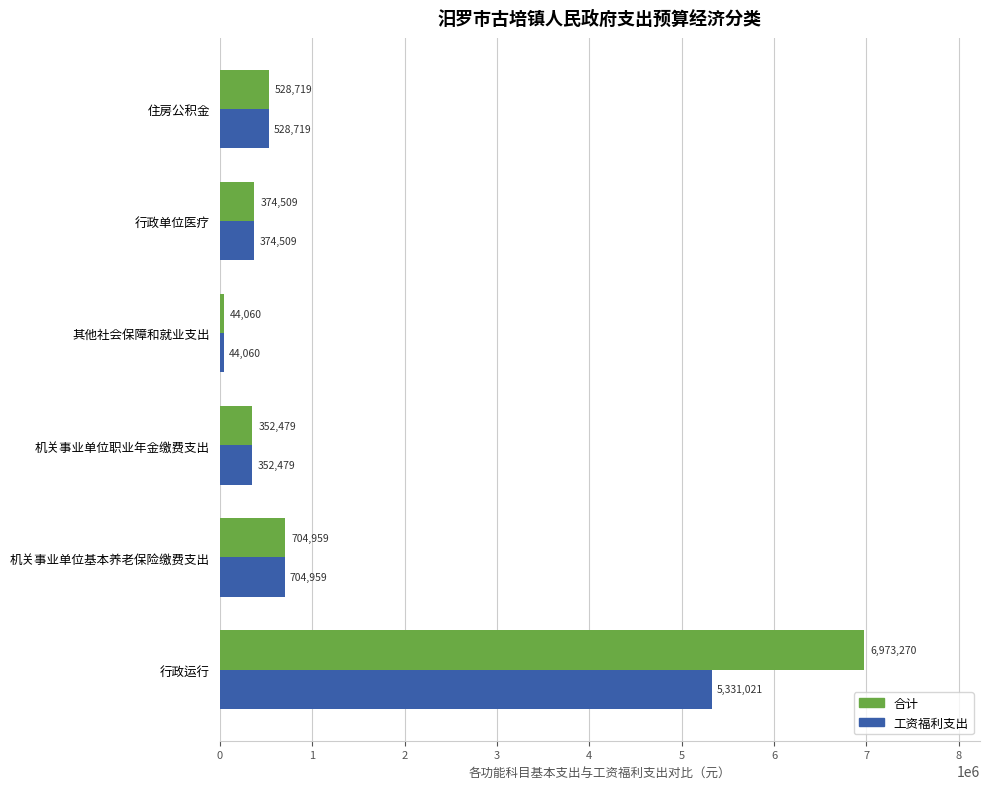

How many values in the 合计 series exceed 528719?

3